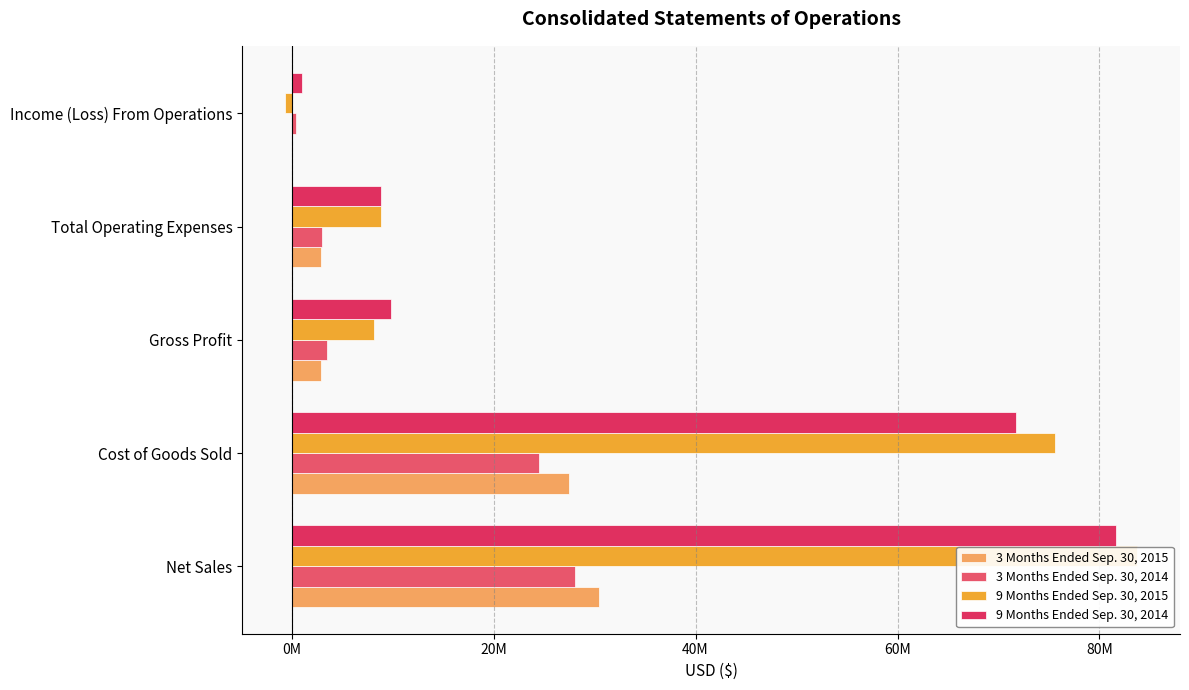

Reading right to left, extract all data points from this chart.

3 Months Ended Sep. 30, 2015: 22543	2868042	2890585	27518479	30409064
3 Months Ended Sep. 30, 2014: 473490	3053513	3527003	24510862	28037865
9 Months Ended Sep. 30, 2015: -662418	8849282	8186864	75563295	83750159
9 Months Ended Sep. 30, 2014: 1056888	8827029	9883917	71711557	81595474